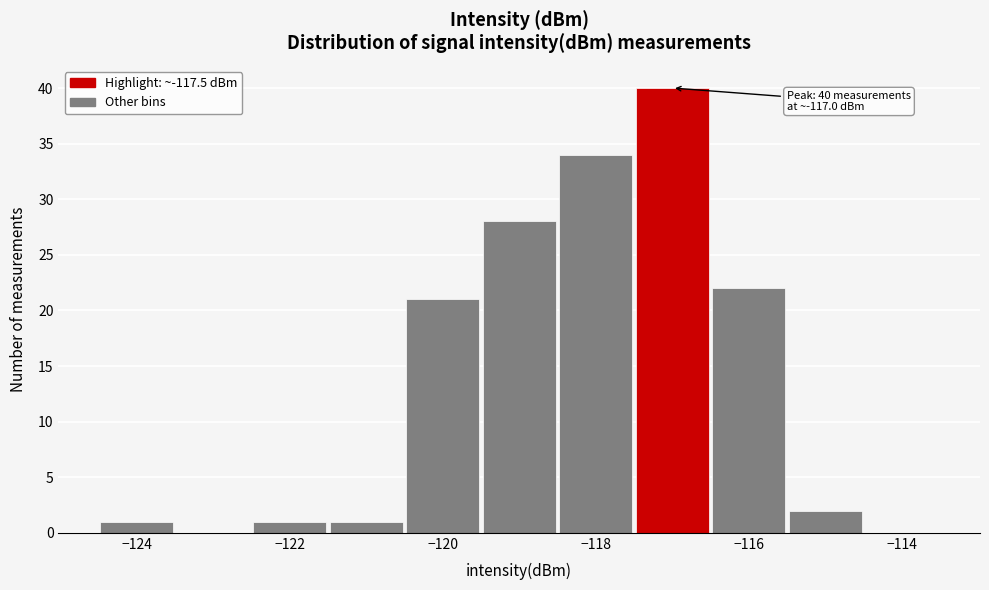

Over which range of the x-axis is the bar tallest?

-117.5 to -116.5